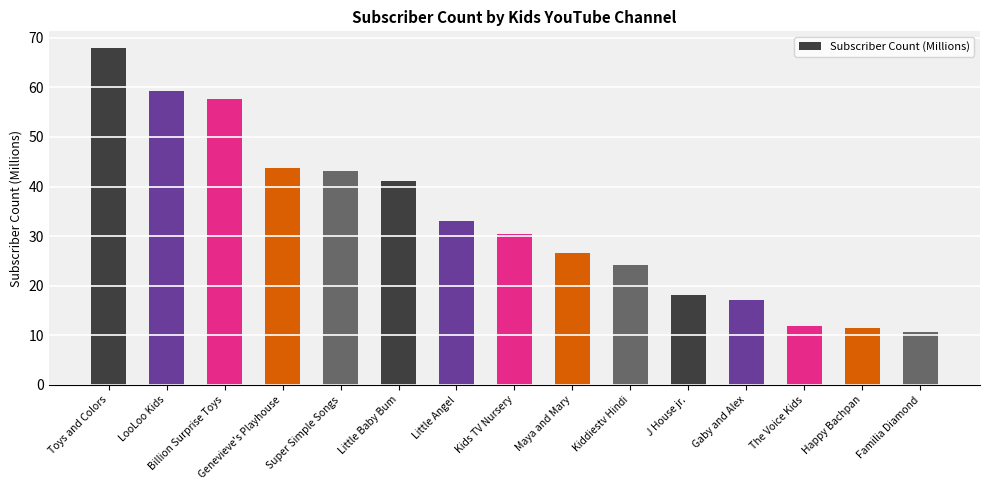

Count the number of values greater than 30.

8